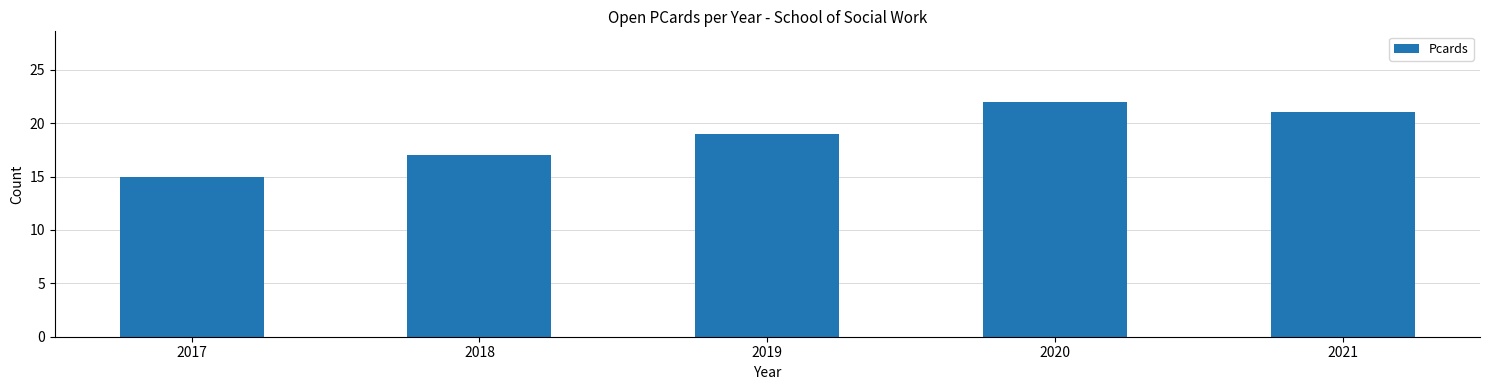

What is the sum of the values at 2020 and 2017?

37